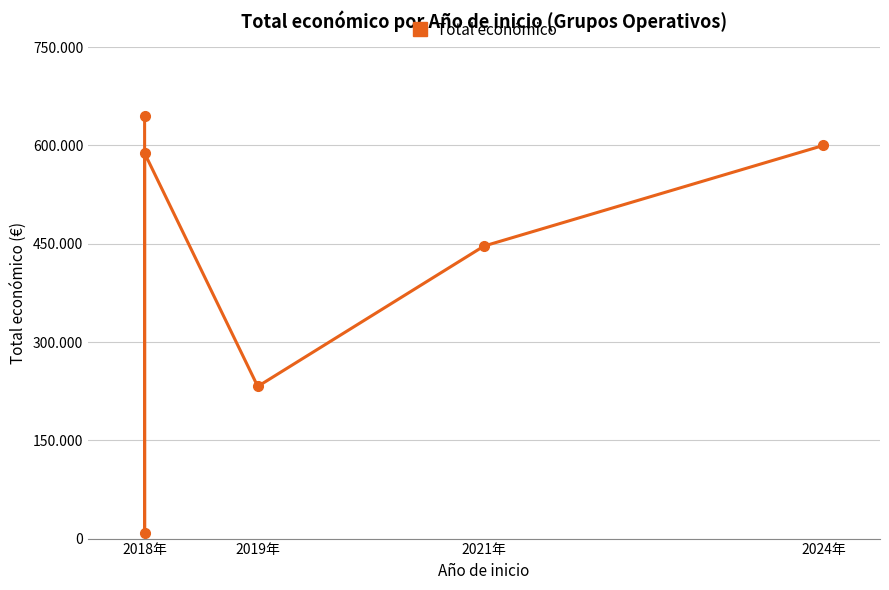

How many points are lower than both their immediate neighbors (excluding endpoints)?

2